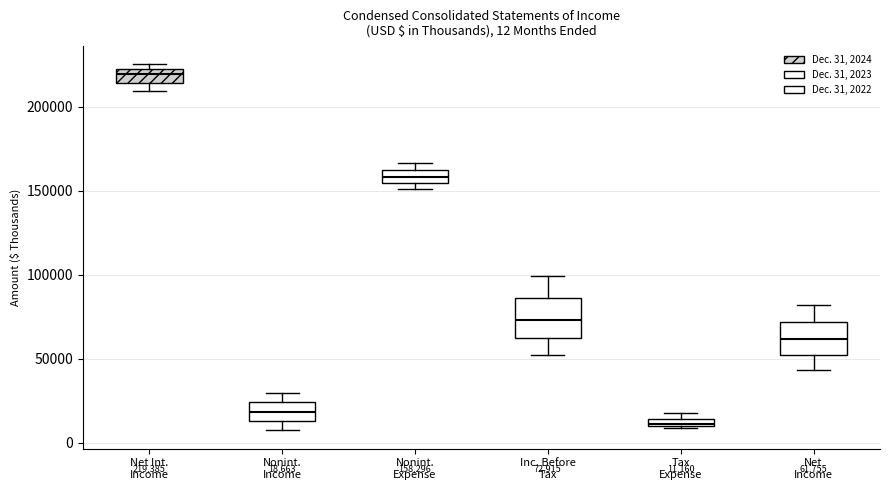

Which box has the highest median line?

Net Int. Income